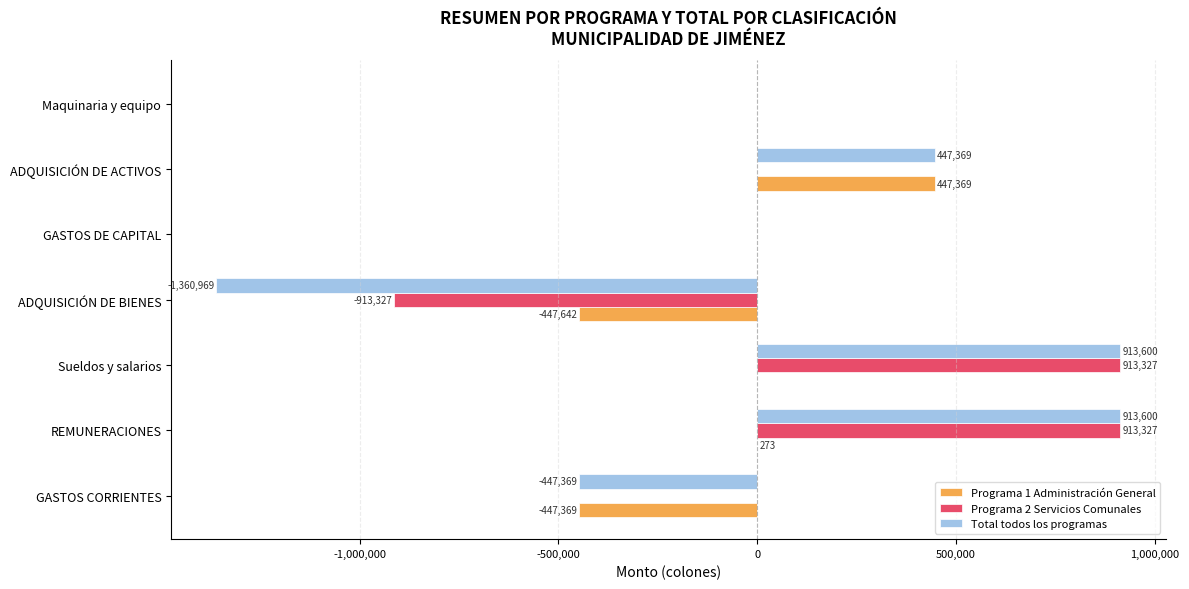

Which series has the largest total across all categories?

Programa 2 Servicios Comunales